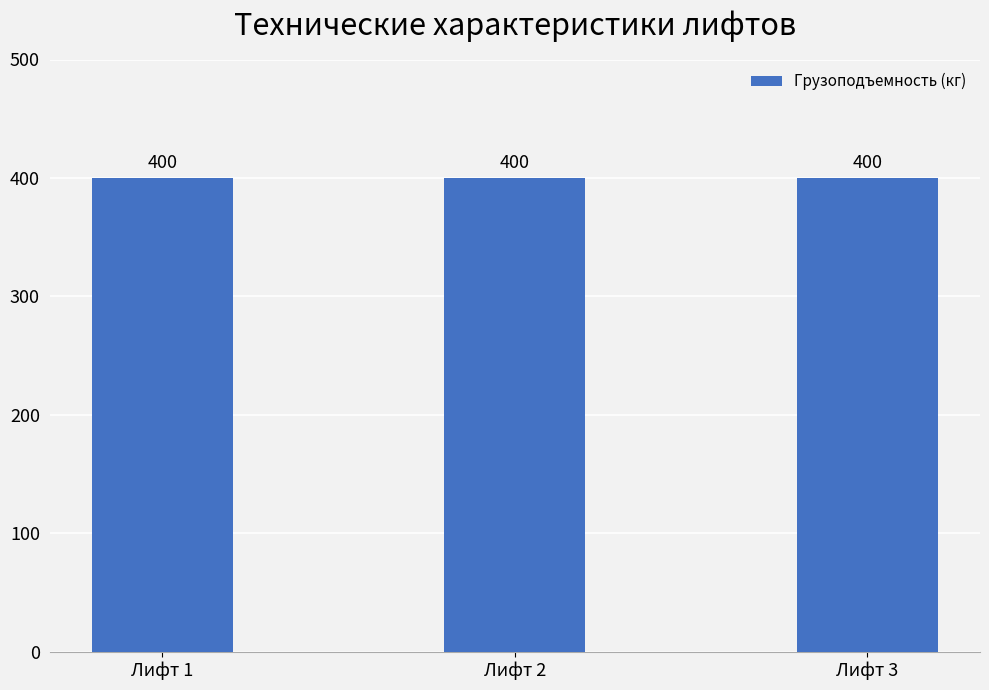

At which category is the sum across all series the highest?

Лифт 1